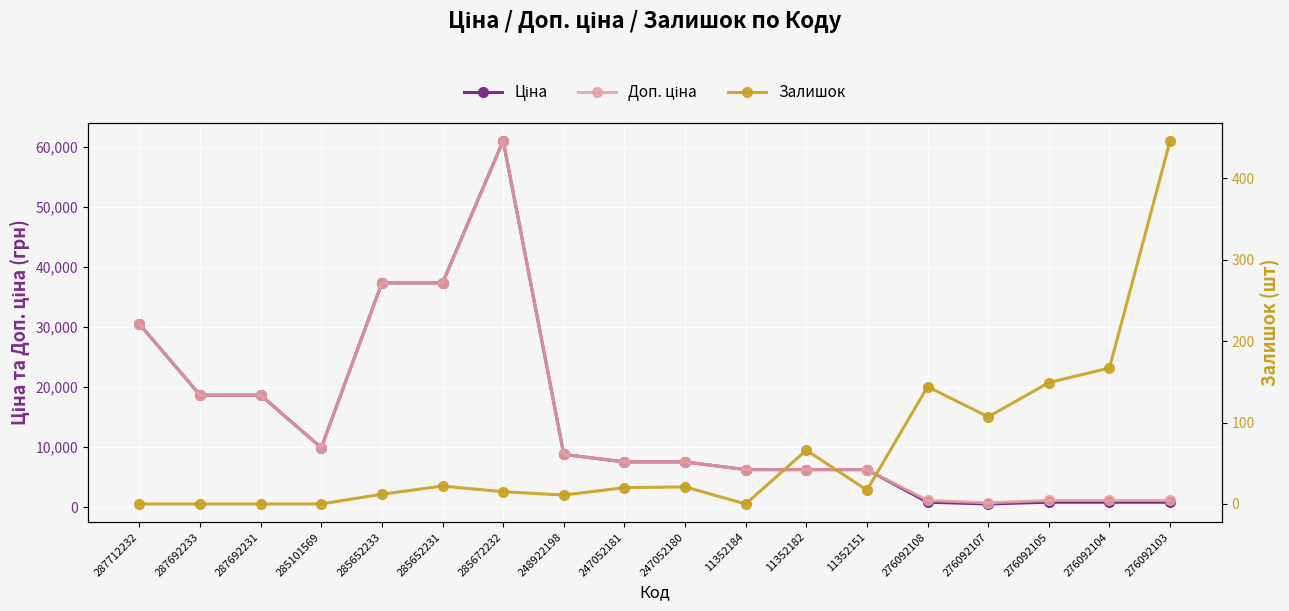

How many series are shown in this chart?

3